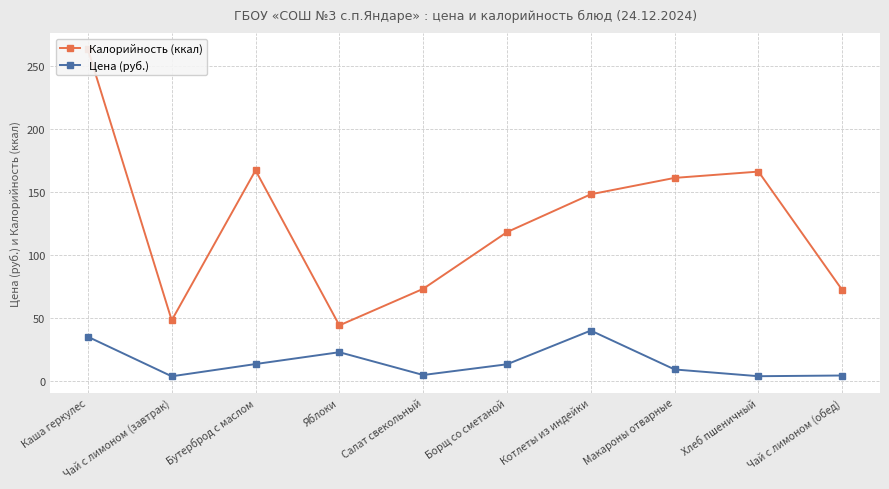

At Хлеб пшеничный, list the series in order from smallest to largest.

Цена (руб.), Калорийность (ккал)